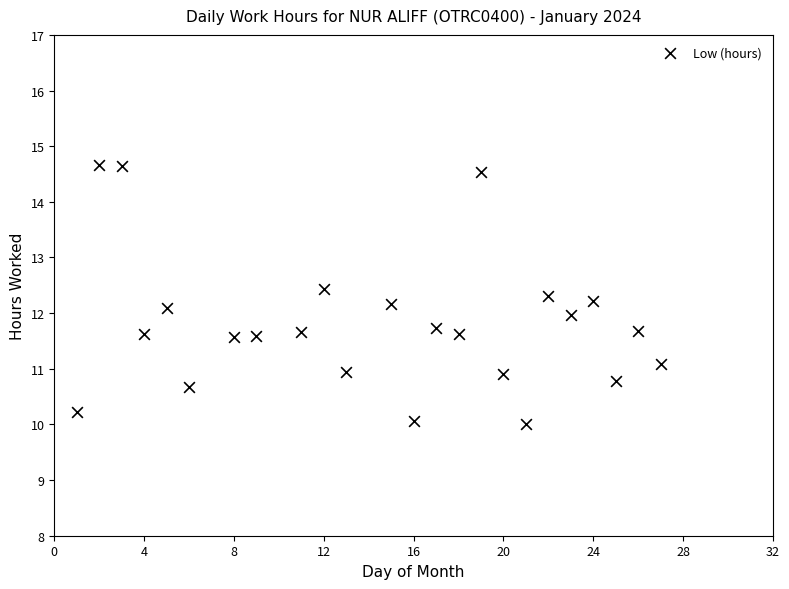

What is the range of X values (max minus min)?

26.0